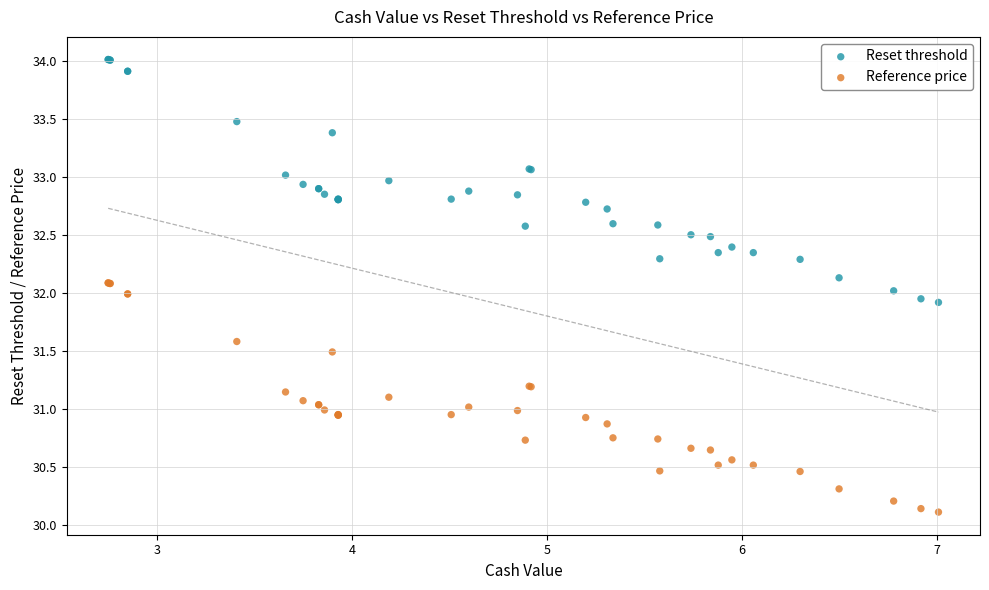

Which series contains the highest Y value?

Reset threshold